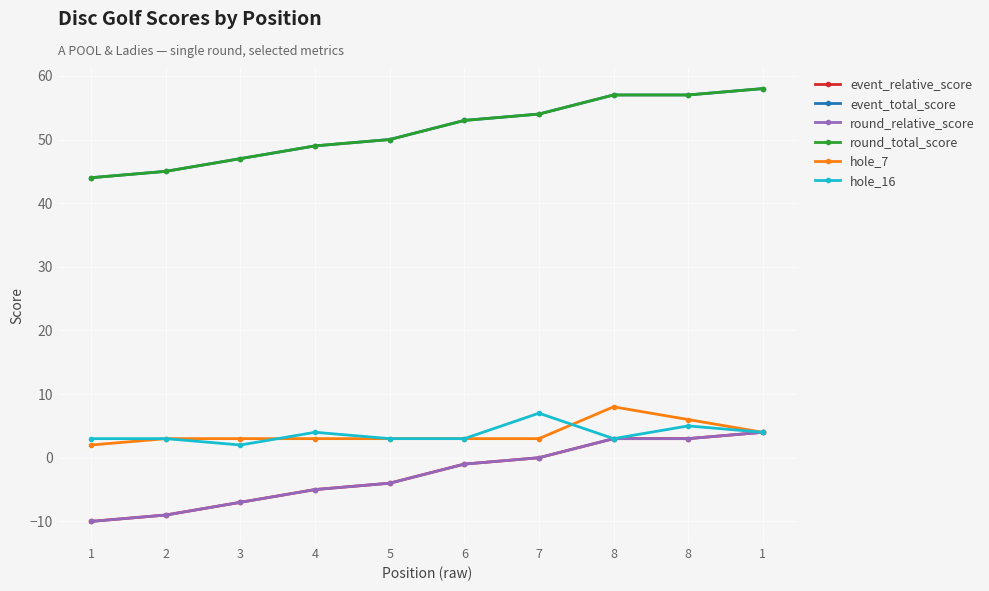

Does the chart have visible grid lines?

Yes